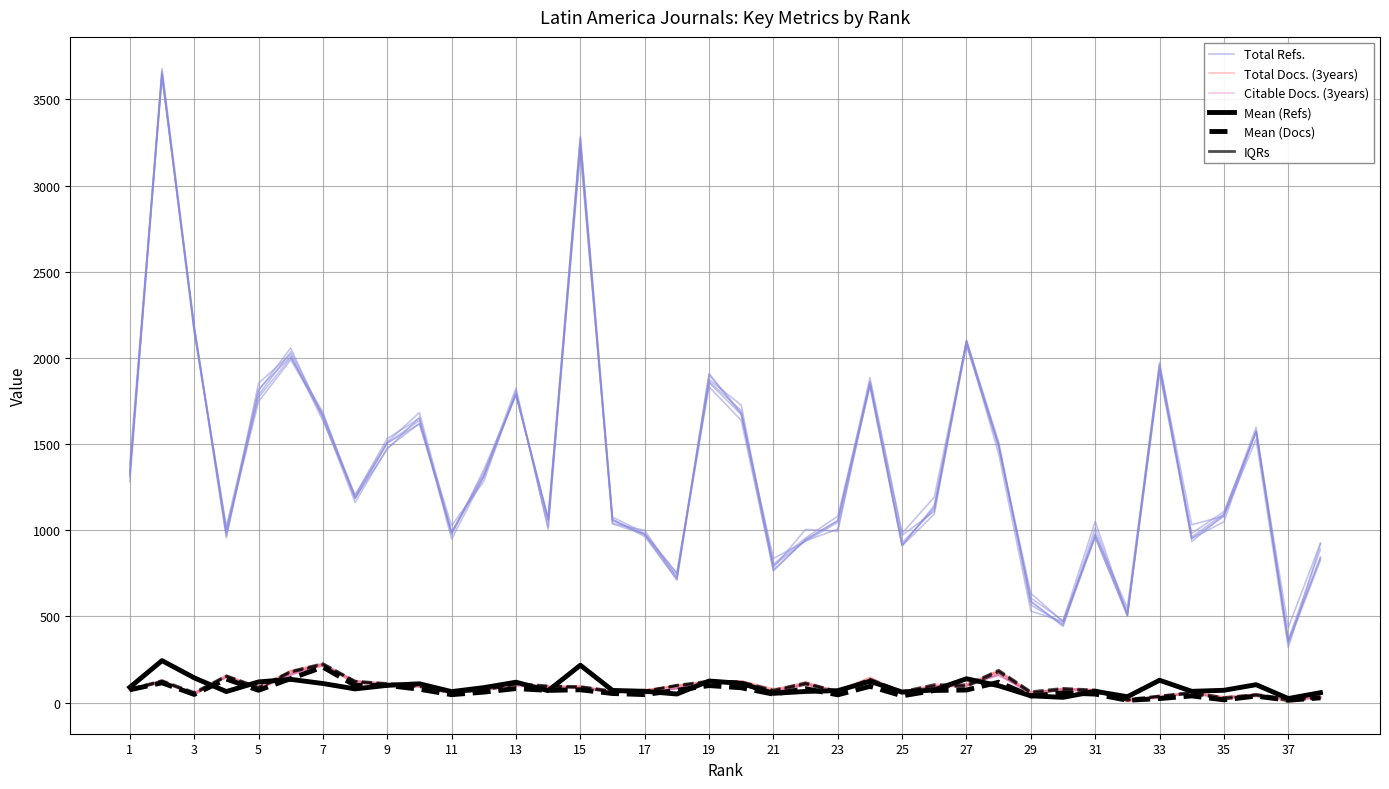

How many lines are shown in the chart?

6